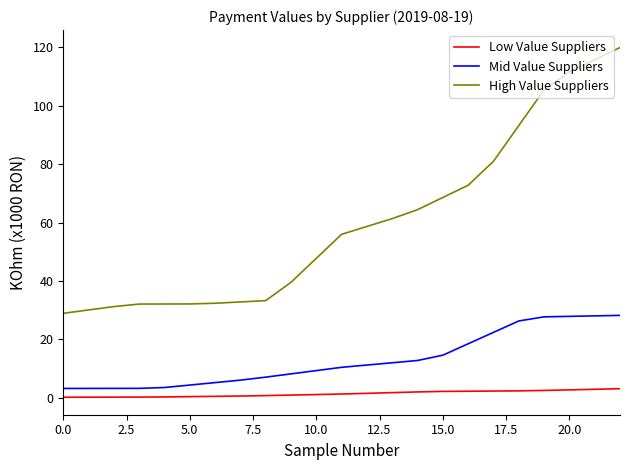

True or false: High Value Suppliers and Low Value Suppliers intersect in this chart.

False